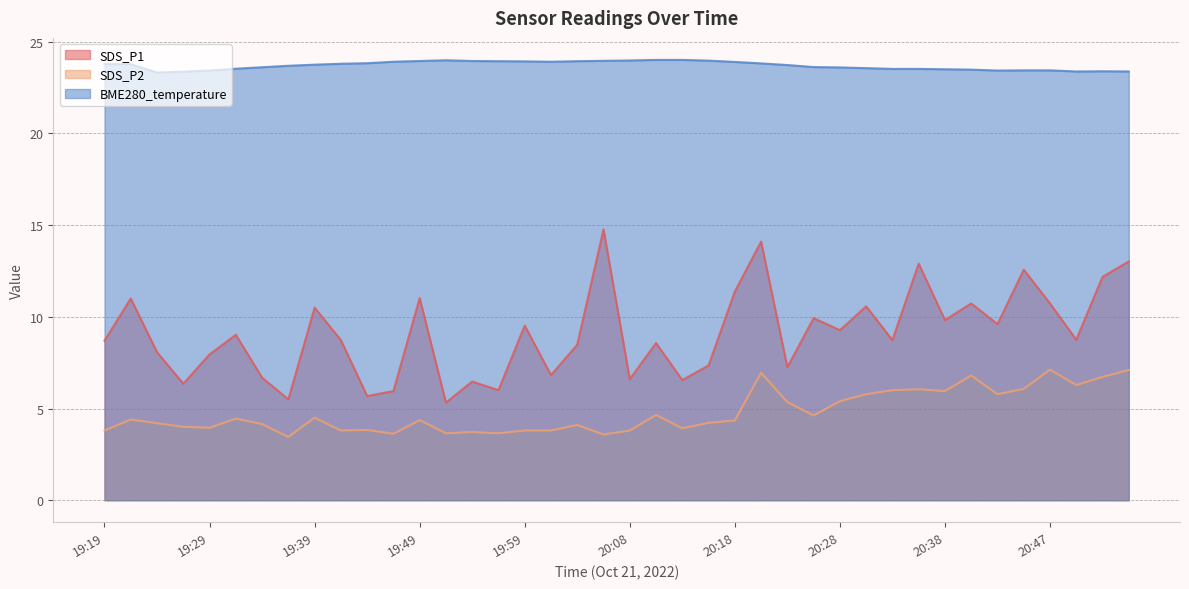

Reading left to right, extract all data points from this chart.

SDS_P1: 8.7	11.0	8.1	6.3	8.0	9.0	6.7	5.5	10.5	8.7	5.7	6.0	11.0	5.3	6.5	6.0	9.5	6.8	8.5	14.8	6.6	8.6	6.5	7.3	11.4	14.1	7.2	9.9	9.3	10.6	8.7	12.9	9.8	10.7	9.6	12.6	10.7	8.8	12.2	13.0
SDS_P2: 3.8	4.4	4.2	4.0	4.0	4.5	4.2	3.5	4.5	3.8	3.8	3.6	4.4	3.6	3.7	3.6	3.8	3.8	4.1	3.6	3.8	4.7	3.9	4.2	4.3	7.0	5.3	4.6	5.4	5.8	6.0	6.0	6.0	6.8	5.8	6.1	7.1	6.3	6.7	7.1
BME280_temperature: 23.8	23.8	23.3	23.4	23.4	23.5	23.6	23.7	23.8	23.8	23.8	23.9	23.9	24.0	23.9	23.9	23.9	23.9	23.9	24.0	24.0	24.0	24.0	24.0	23.9	23.8	23.7	23.6	23.6	23.6	23.5	23.5	23.5	23.5	23.4	23.4	23.4	23.4	23.4	23.4